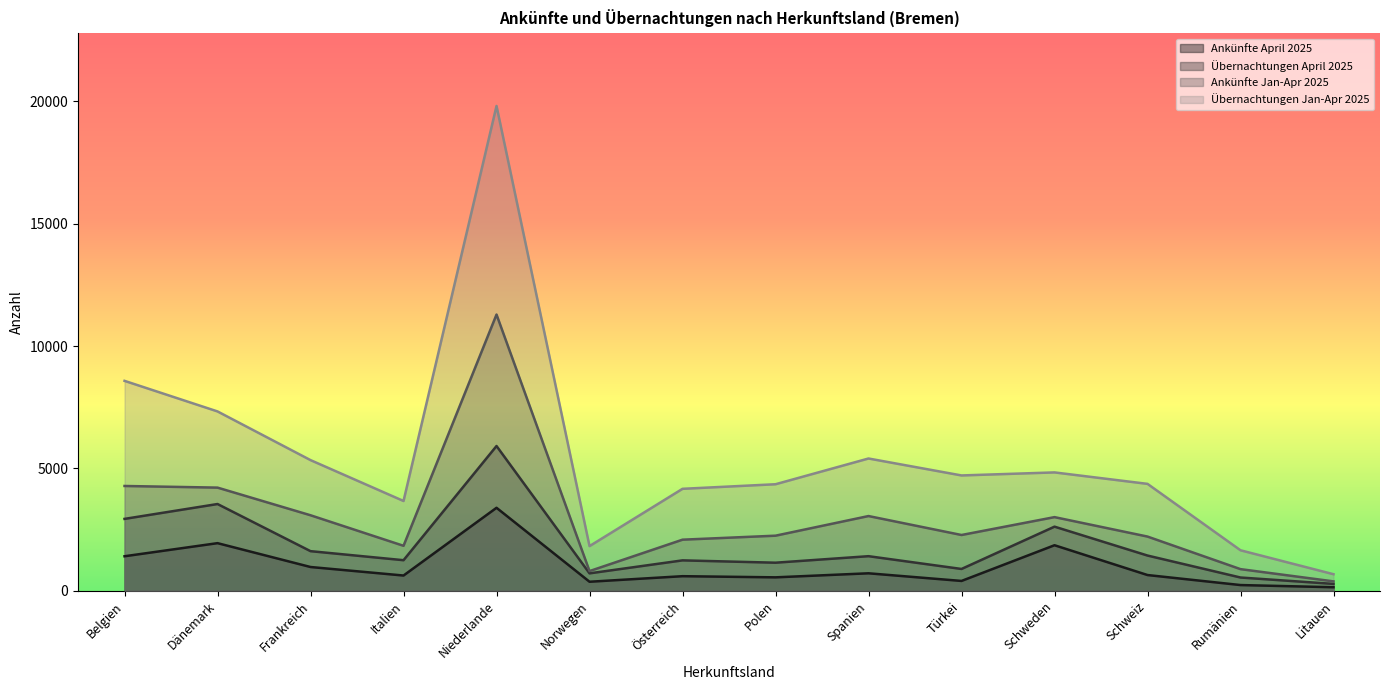

The Ankünfte April 2025 series shows 569 at Norwegen. True or false?

False